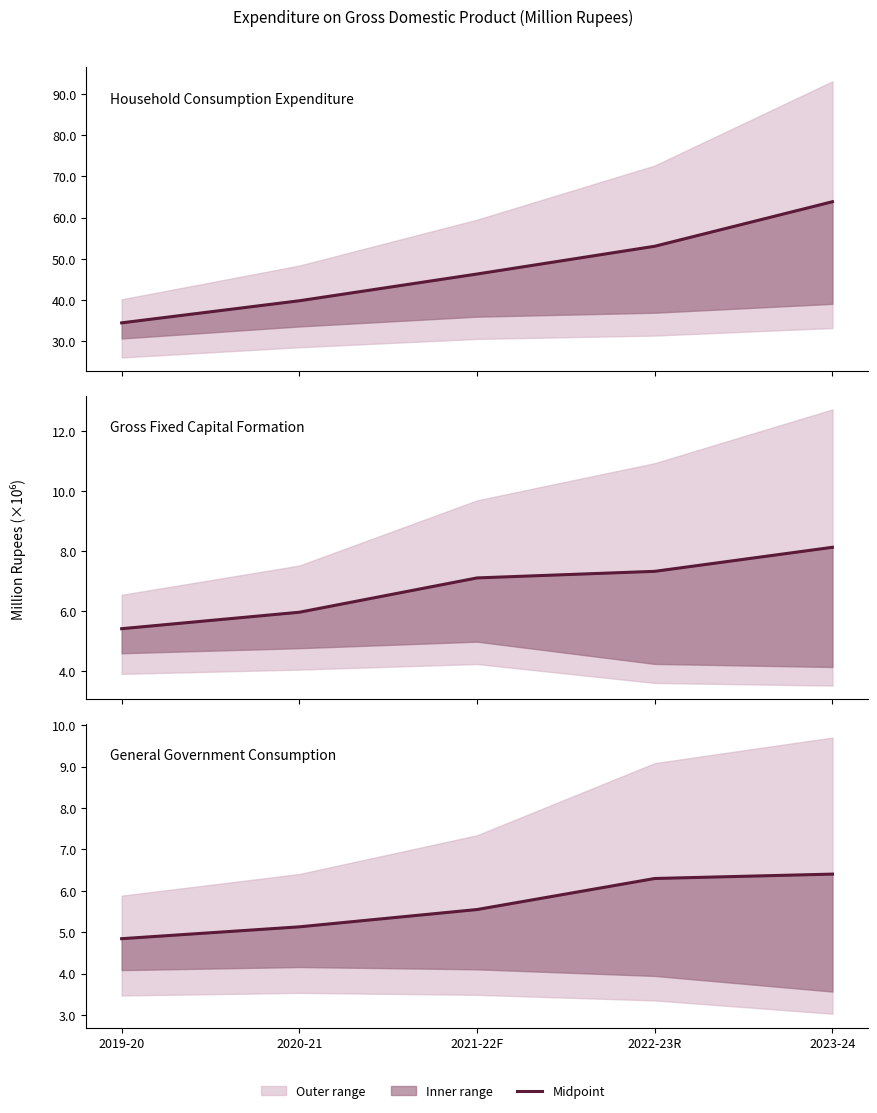

What is the change in value from 2019-20 to 2020-21?

+0.3